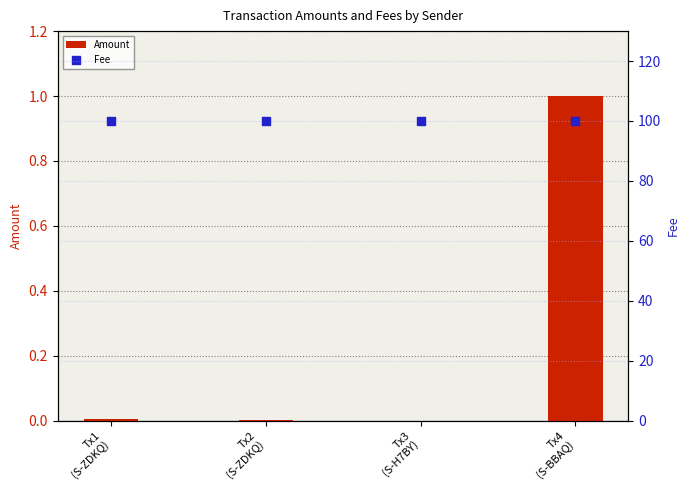

Which series contains the lowest Y value?

Amount